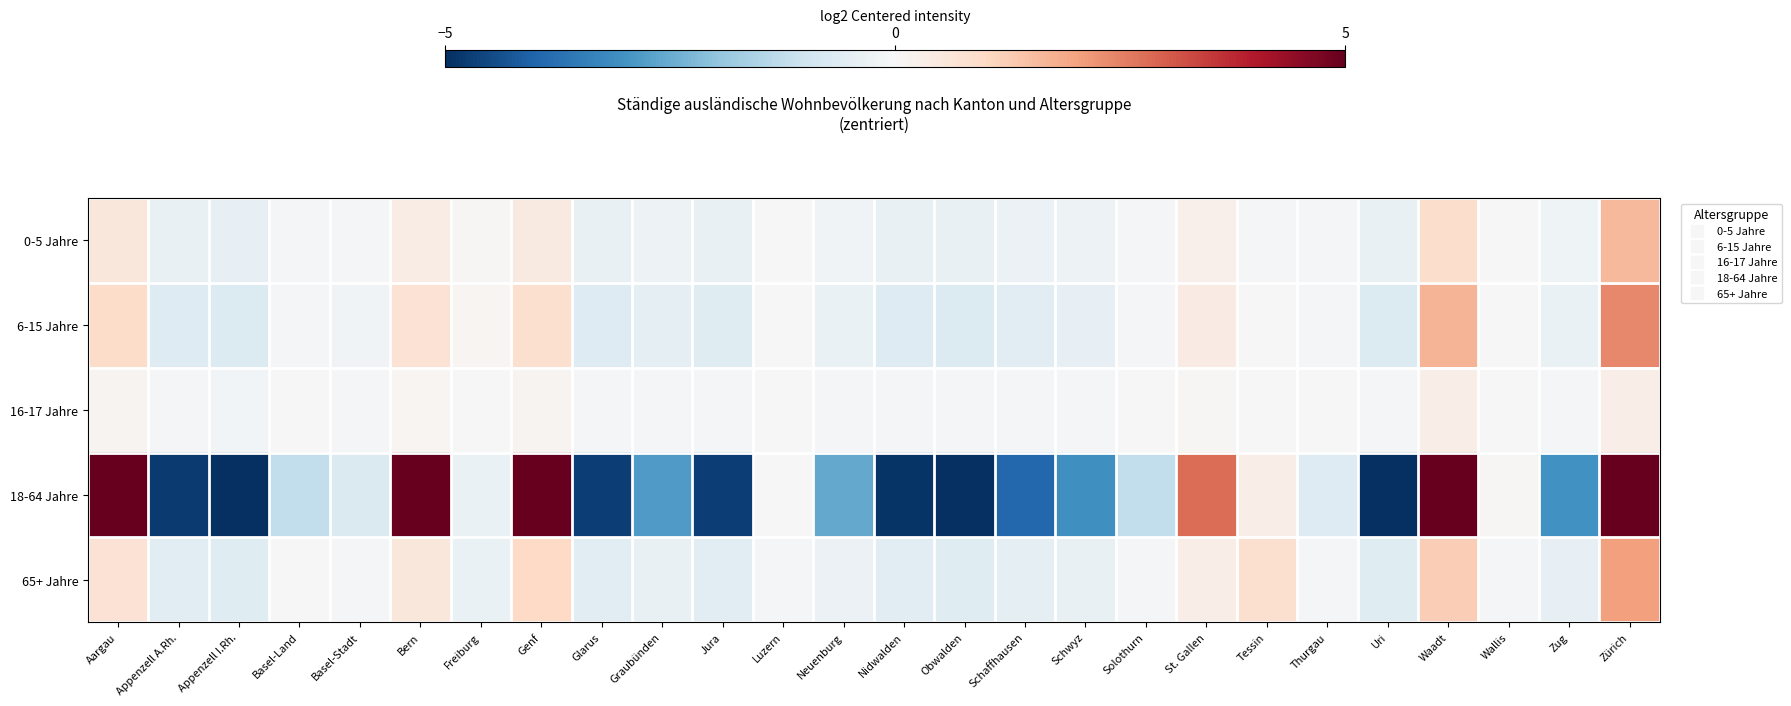

Reading left to right, list all the values displayed in this chart.

0-5 Jahre: Aargau=0.6	Appenzell A.Rh.=-0.4	Appenzell I.Rh.=-0.4	Basel-Land=-0.1	Basel-Stadt=-0.1	Bern=0.4	Freiburg=0.1	Genf=0.5	Glarus=-0.4	Graubünden=-0.3	Jura=-0.4	Luzern=0.0	Neuenburg=-0.2	Nidwalden=-0.4	Obwalden=-0.4	Schaffhausen=-0.3	Schwyz=-0.2	Solothurn=-0.1	St. Gallen=0.2	Tessin=-0.1	Thurgau=-0.0	Uri=-0.4	Waadt=0.9	Wallis=0.0	Zug=-0.2	Zürich=1.6
6-15 Jahre: Aargau=0.9	Appenzell A.Rh.=-0.6	Appenzell I.Rh.=-0.7	Basel-Land=-0.0	Basel-Stadt=-0.2	Bern=0.7	Freiburg=0.1	Genf=0.8	Glarus=-0.6	Graubünden=-0.4	Jura=-0.6	Luzern=-0.0	Neuenburg=-0.3	Nidwalden=-0.7	Obwalden=-0.7	Schaffhausen=-0.5	Schwyz=-0.4	Solothurn=-0.1	St. Gallen=0.4	Tessin=-0.0	Thurgau=-0.1	Uri=-0.7	Waadt=1.7	Wallis=0.0	Zug=-0.3	Zürich=2.4
16-17 Jahre: Aargau=0.2	Appenzell A.Rh.=-0.1	Appenzell I.Rh.=-0.1	Basel-Land=-0.0	Basel-Stadt=-0.0	Bern=0.1	Freiburg=0.0	Genf=0.1	Glarus=-0.1	Graubünden=-0.1	Jura=-0.1	Luzern=-0.0	Neuenburg=-0.1	Nidwalden=-0.1	Obwalden=-0.1	Schaffhausen=-0.1	Schwyz=-0.1	Solothurn=-0.0	St. Gallen=0.1	Tessin=0.0	Thurgau=-0.0	Uri=-0.1	Waadt=0.3	Wallis=0.0	Zug=-0.1	Zürich=0.3
18-64 Jahre: Aargau=6.0	Appenzell A.Rh.=-4.8	Appenzell I.Rh.=-5.2	Basel-Land=-1.2	Basel-Stadt=-0.7	Bern=5.5	Freiburg=-0.3	Genf=5.7	Glarus=-4.7	Graubünden=-2.8	Jura=-4.7	Luzern=-0.0	Neuenburg=-2.5	Nidwalden=-4.9	Obwalden=-5.0	Schaffhausen=-3.9	Schwyz=-3.1	Solothurn=-1.2	St. Gallen=2.8	Tessin=0.3	Thurgau=-0.6	Uri=-5.0	Waadt=11.4	Wallis=0.1	Zug=-3.0	Zürich=22.1
65+ Jahre: Aargau=0.7	Appenzell A.Rh.=-0.6	Appenzell I.Rh.=-0.6	Basel-Land=-0.0	Basel-Stadt=-0.0	Bern=0.6	Freiburg=-0.3	Genf=1.0	Glarus=-0.6	Graubünden=-0.4	Jura=-0.5	Luzern=-0.1	Neuenburg=-0.3	Nidwalden=-0.6	Obwalden=-0.6	Schaffhausen=-0.4	Schwyz=-0.4	Solothurn=-0.1	St. Gallen=0.3	Tessin=0.8	Thurgau=-0.0	Uri=-0.6	Waadt=1.2	Wallis=-0.1	Zug=-0.4	Zürich=2.0